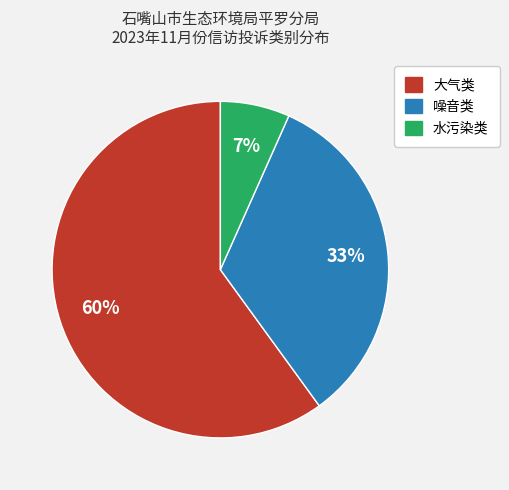

To the nearest percent, what is the difference between the 大气类 and 水污染类 slice percentages?

53%